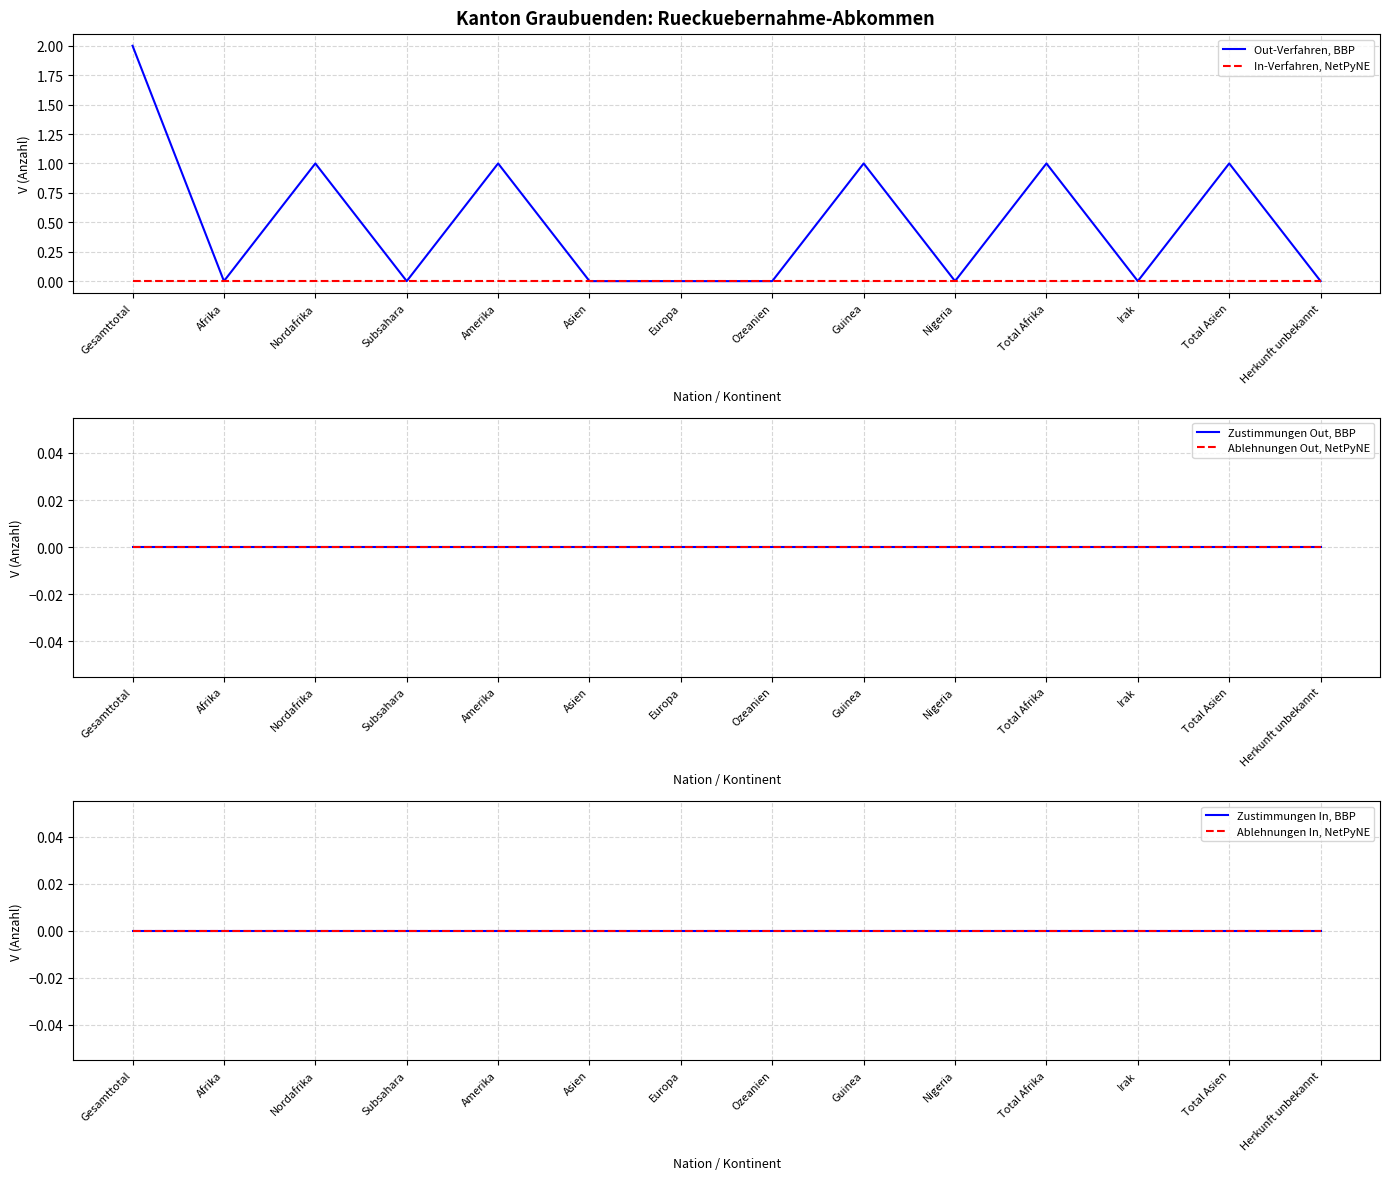

At which category is the sum across all series the highest?

Gesamttotal